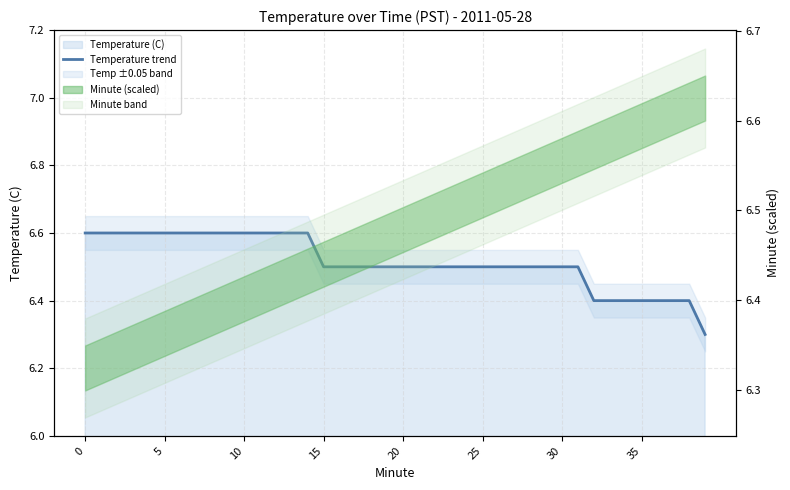

What is the ratio of the value at 20 to the value at 5?

1.0